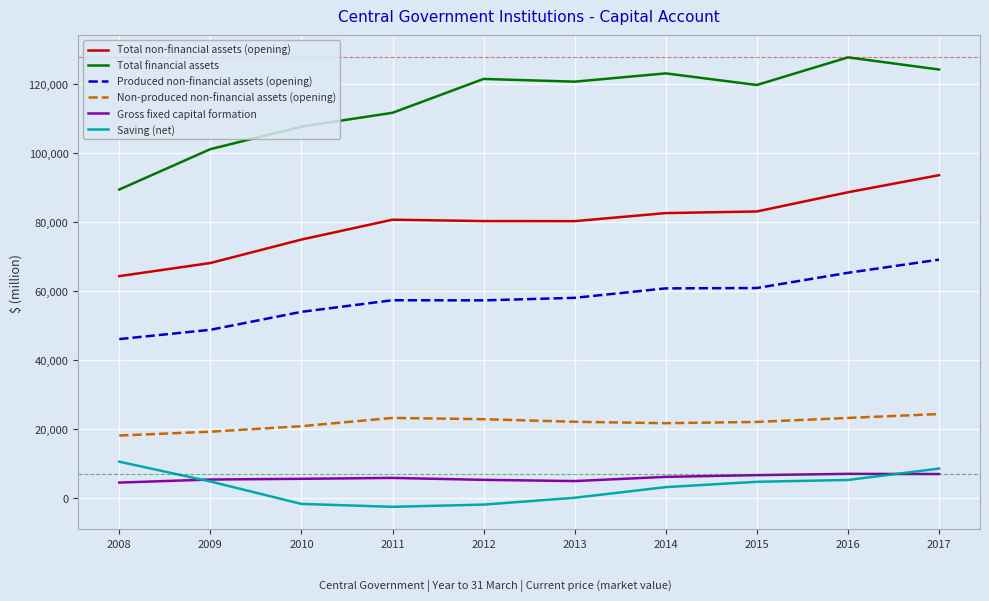

What is the minimum value for Non-produced non-financial assets (opening)?

18223